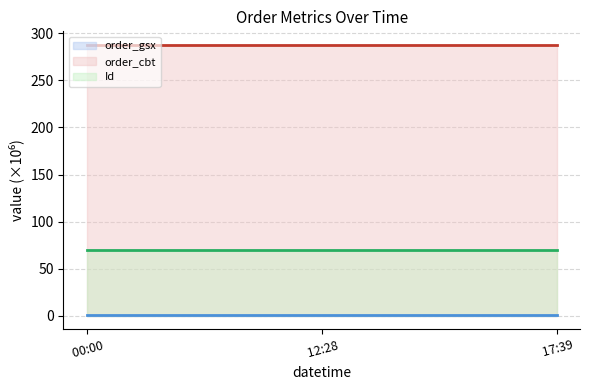

At  17:39, list the series in order from largest to smallest.

order_cbt line, Id line, order_gsx line